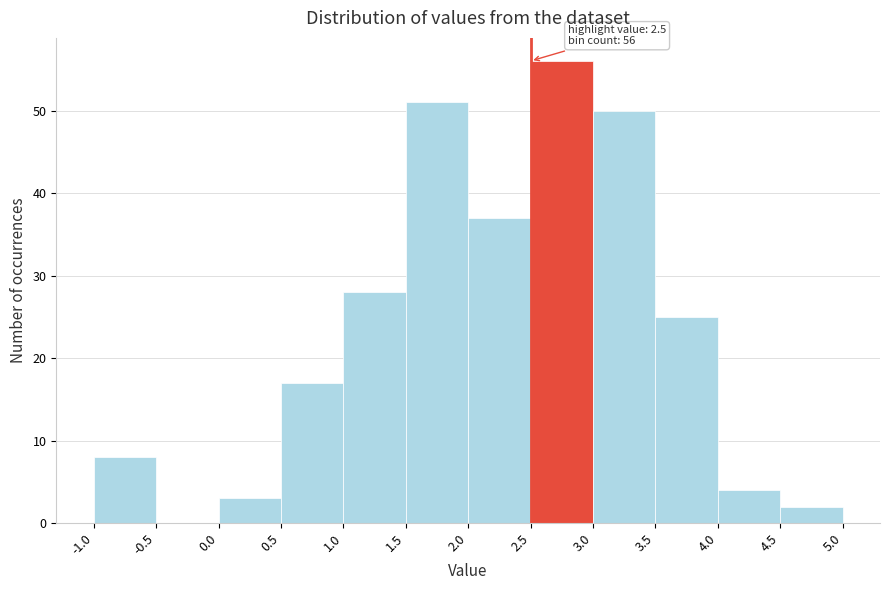

Which range on the x-axis has the tallest bar?

2.5 to 3.0